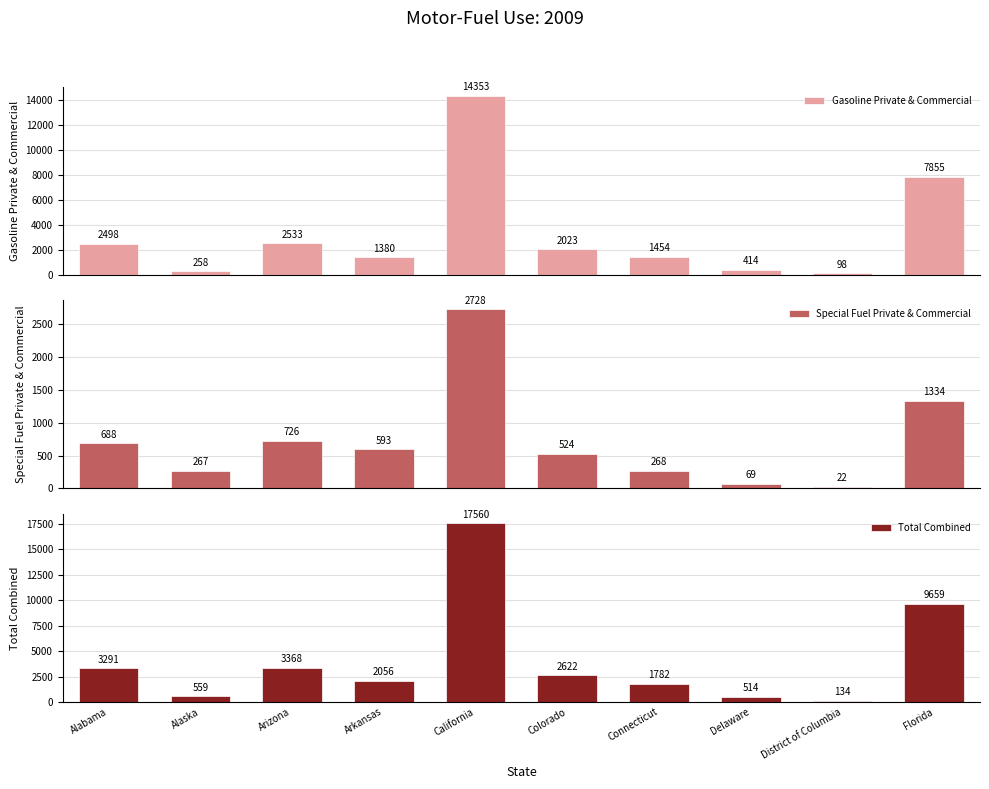

What is the total value across all series at Arkansas?

4029